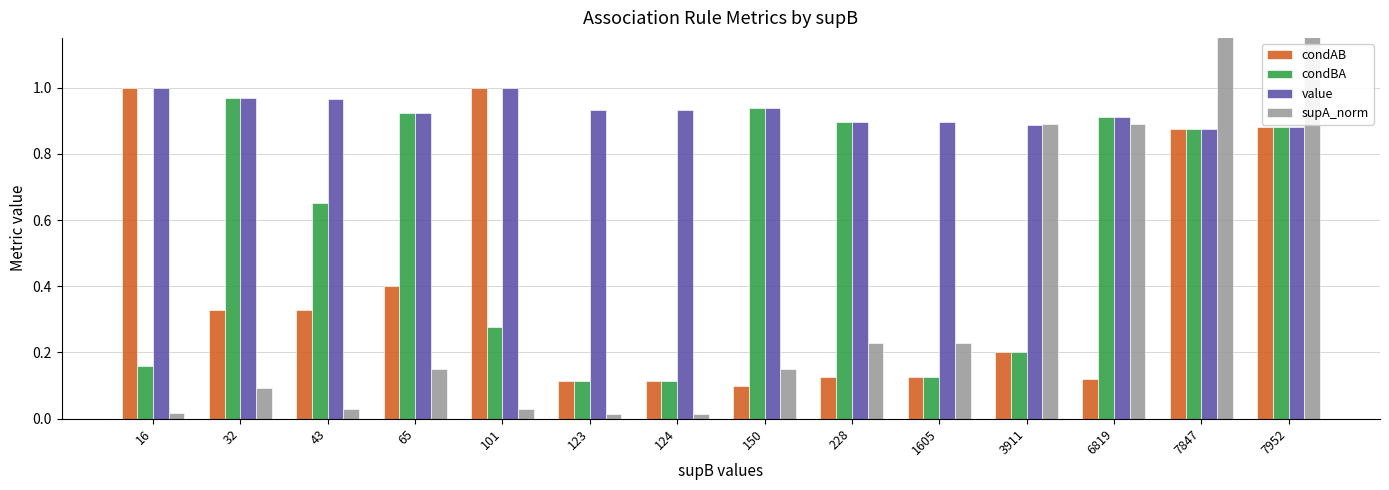

The condAB series shows 0.1 at 1605. True or false?

True